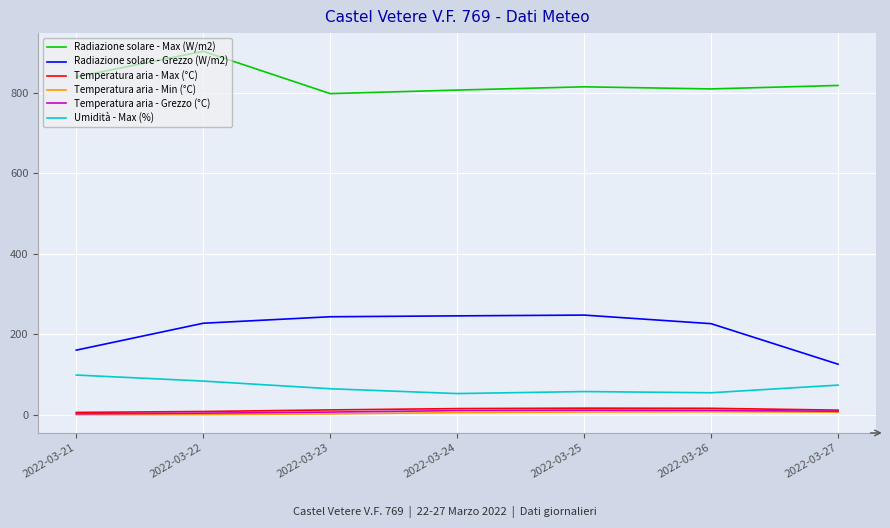

Which series has the largest range (max minus min)?

Radiazione solare - Grezzo (W/m2)